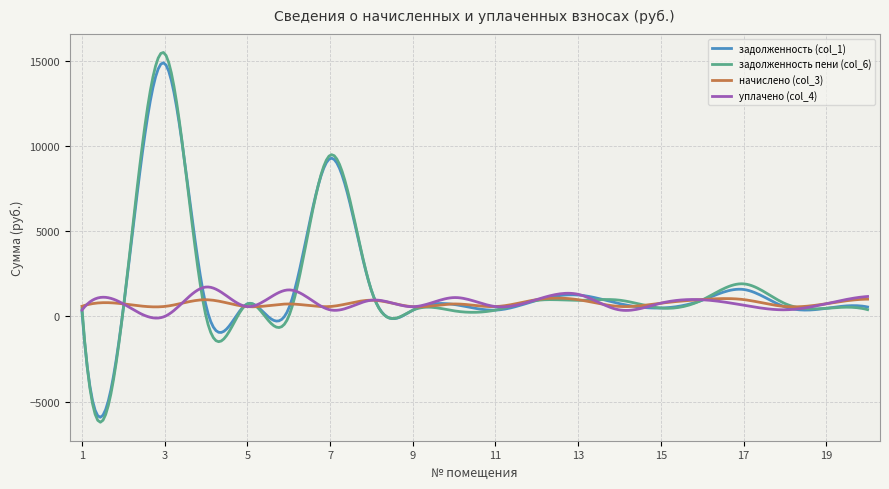

Which series has the widest spread of values?

задолженность пени (col_6)